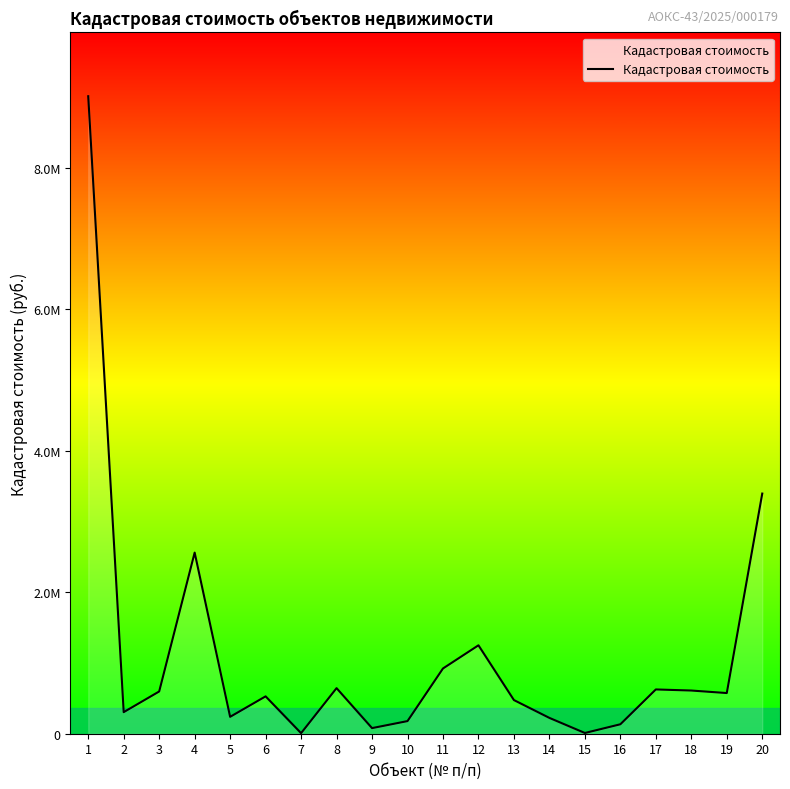

Does the chart have visible grid lines?

No